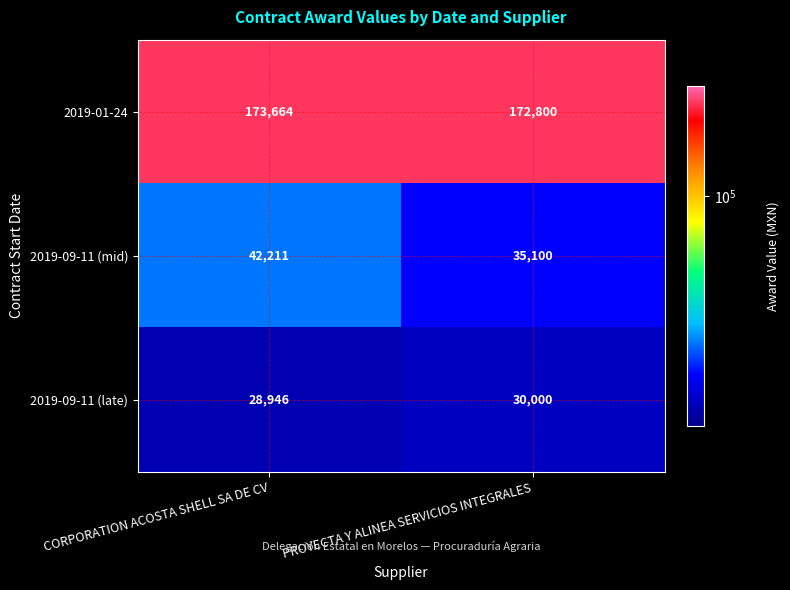

Between CORPORATION ACOSTA SHELL SA DE CV and PROYECTA Y ALINEA SERVICIOS INTEGRALES, which series saw the biggest shift?

2019-09-11 (mid)